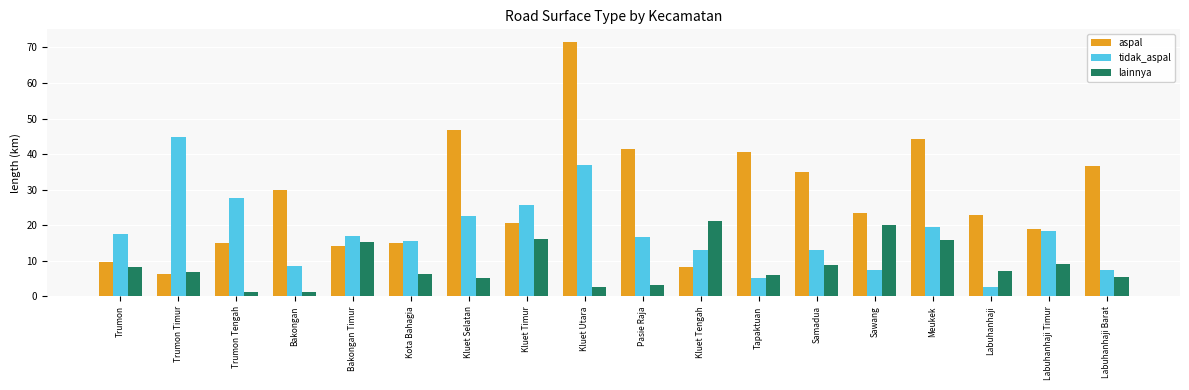

What is the label of the 2nd bar from the right?

Labuhanhaji Timur